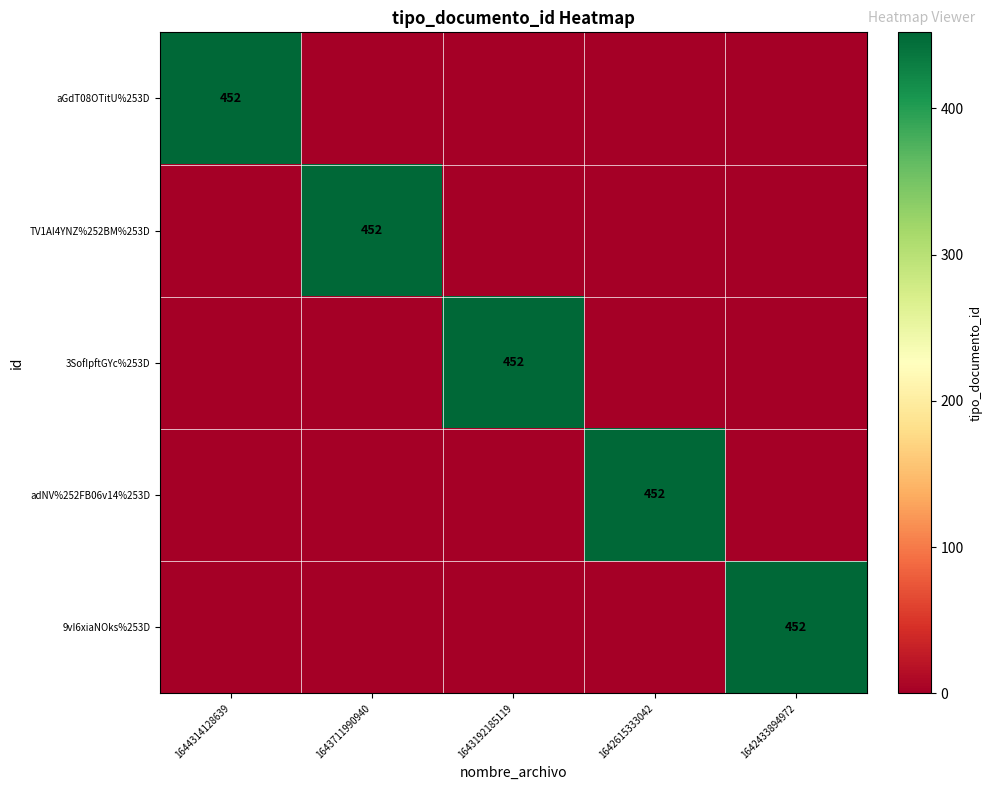

True or false: TV1AI4YNZ%252BM%253D has a value of 112 at 1643711990940.

False